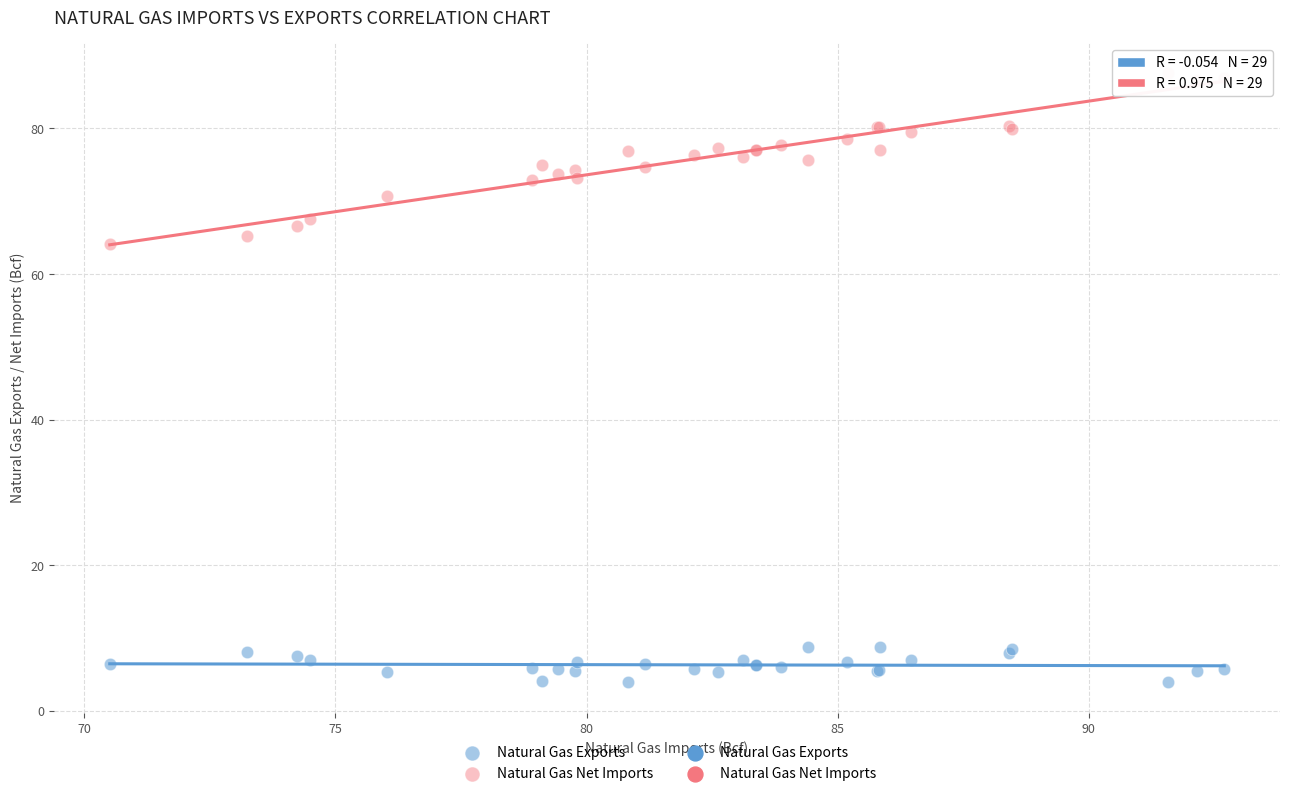

Across all series, what Y value is closest to 45?

64.1